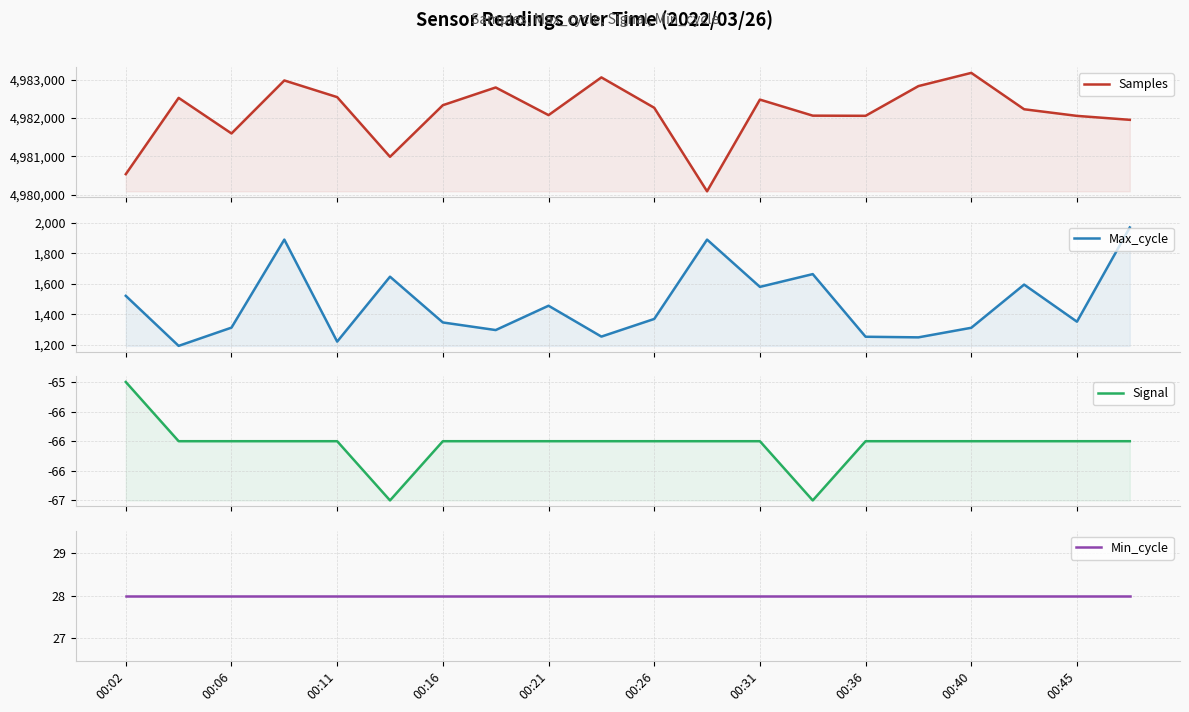

What is the smallest value displayed?

-67